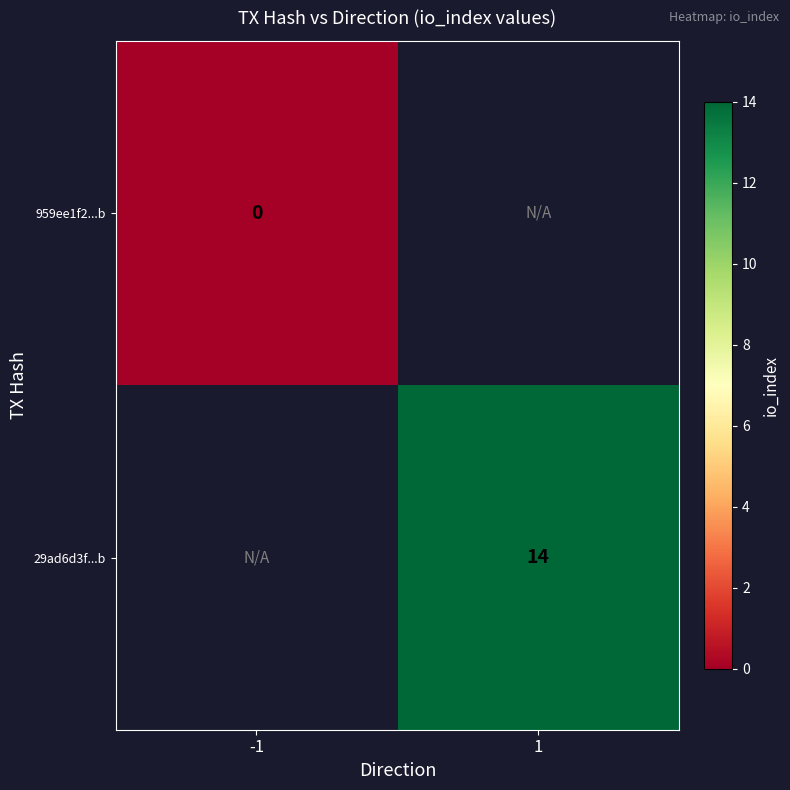

The 29ad6d3f...b series shows 9 at 1. True or false?

False